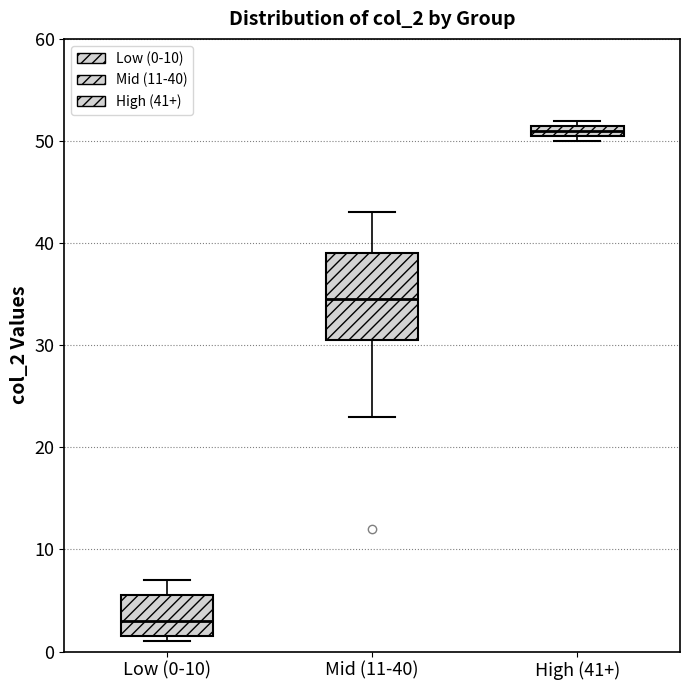

Where does the lower whisker of the box for Mid (11-40) end on the y-axis? The values are not printed on the chart, so give them approximately, as read against the axis.

23